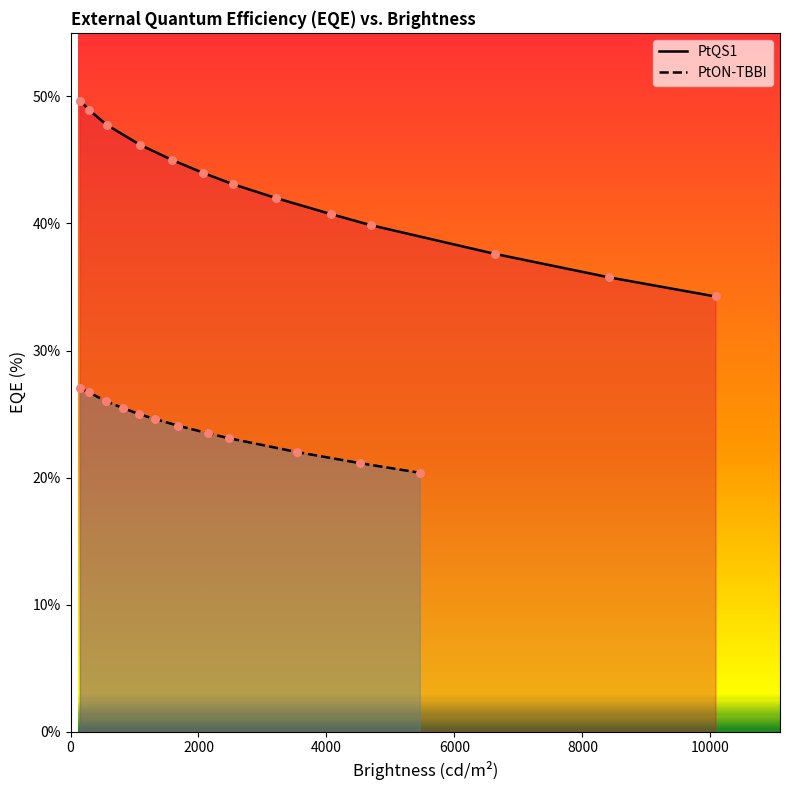

What is the maximum value for PtON-TBBI?

27.1